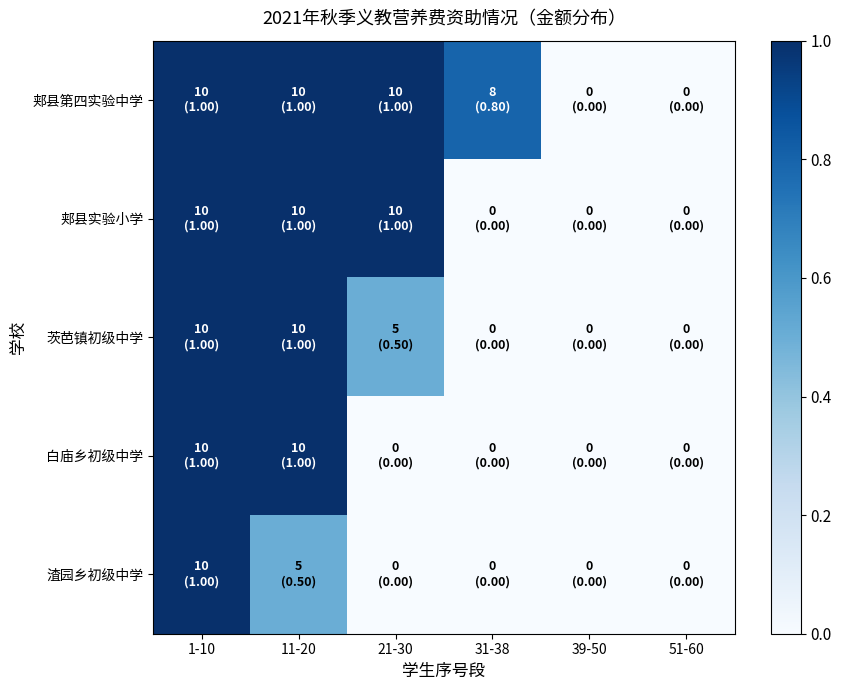

At which category does the chart reach its peak across all series?

1-10